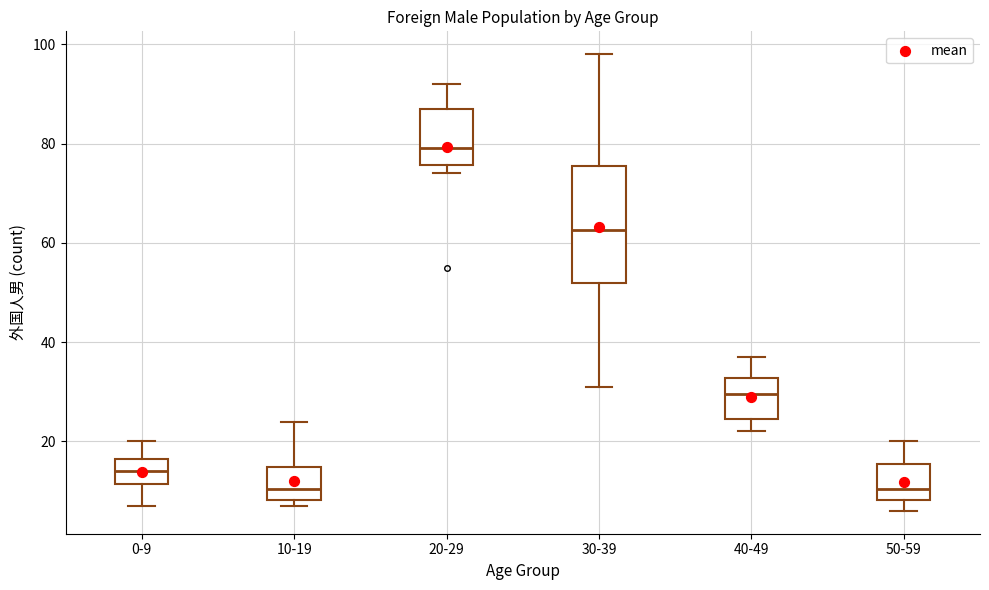

Reading left to right, read every box against the y-axis: the position of its median line, the range the box covers, and the ends of its whiskers. The values are not printed on the chart, so give them approximately, as read against the axis.

0-9: median 14, box 12 to 16, whiskers 8 to 20
10-19: median 10, box 8 to 14, whiskers 8 (just below the box's lower edge) to 24
20-29: median 80, box 76 to 88, whiskers 74 to 92
30-39: median 62, box 52 to 76, whiskers 32 to 98
40-49: median 30, box 24 to 32, whiskers 22 to 38
50-59: median 10, box 8 to 16, whiskers 6 to 20